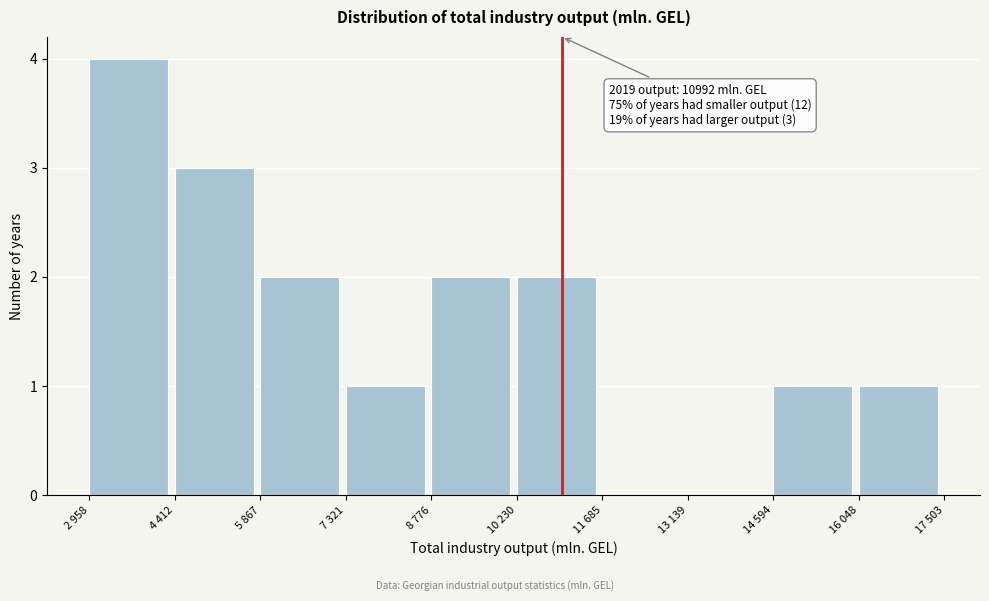

Reading left to right, what are all the values shown in this chart?

2 958=4	4 412=3	5 867=2	7 321=1	8 776=2	10 230=2	11 685=0	13 139=0	14 594=1	16 048=1